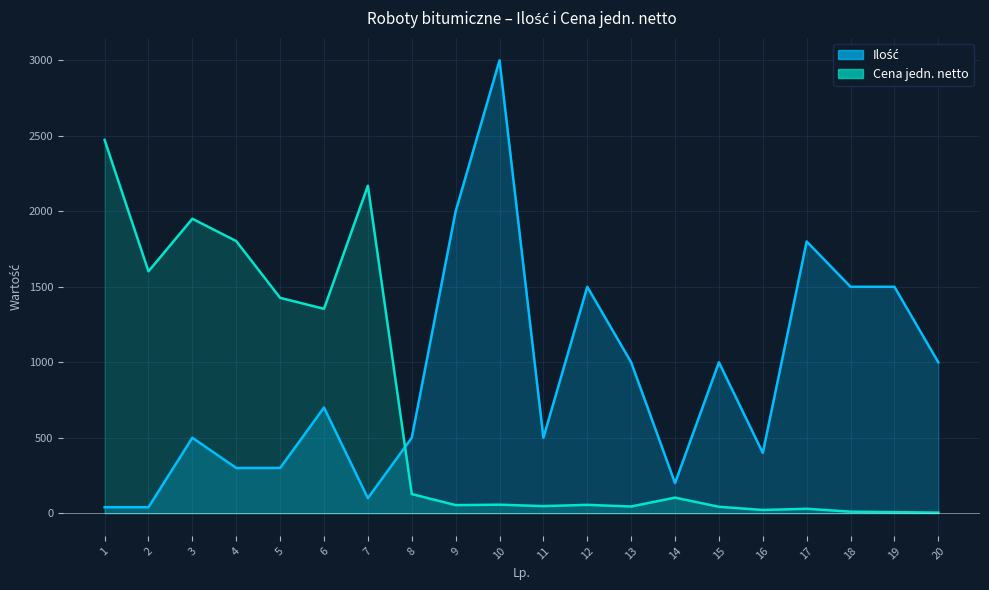

What is the total value across all series at 2?

1642.6